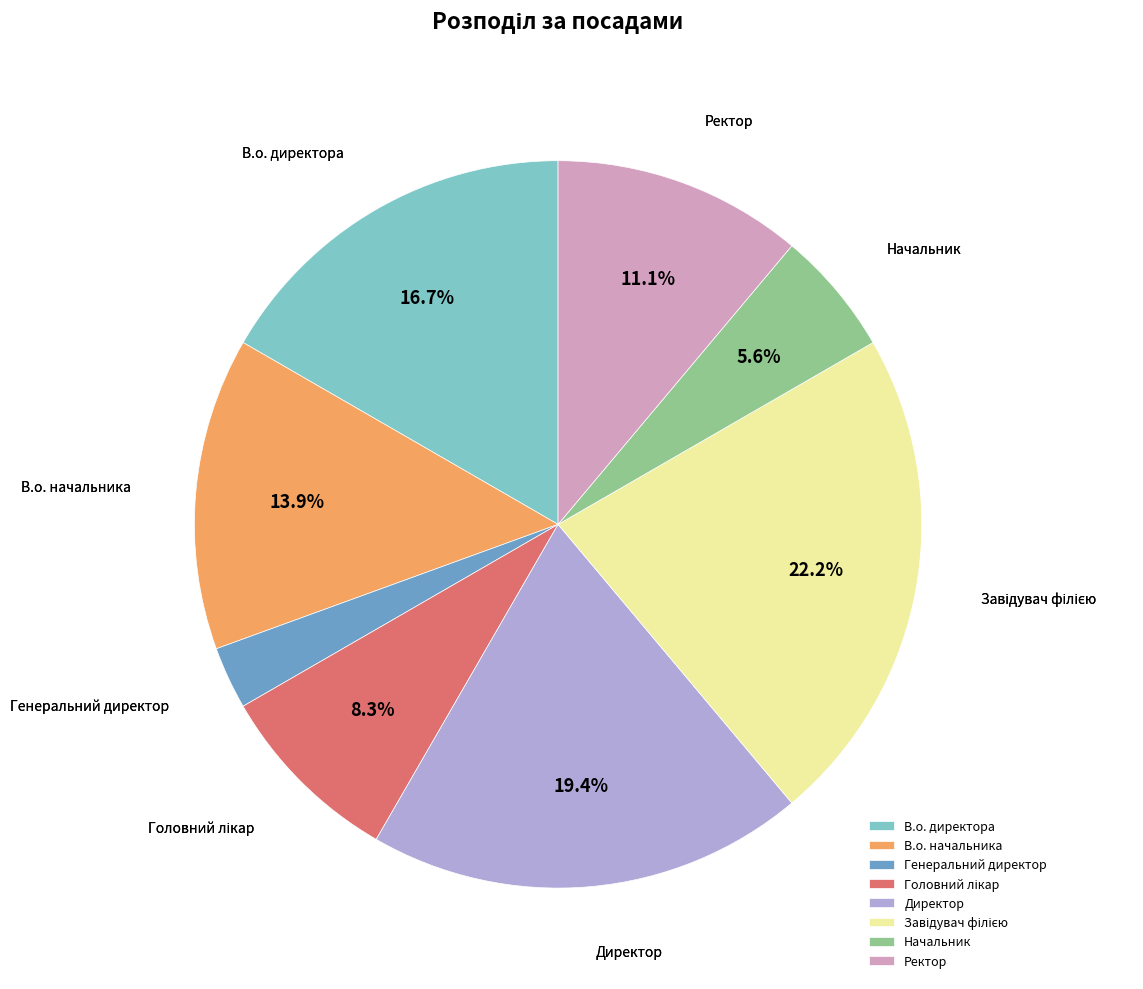

Approximately how many times larger is the value at Генеральний директор compared to В.о. директора?

0.2